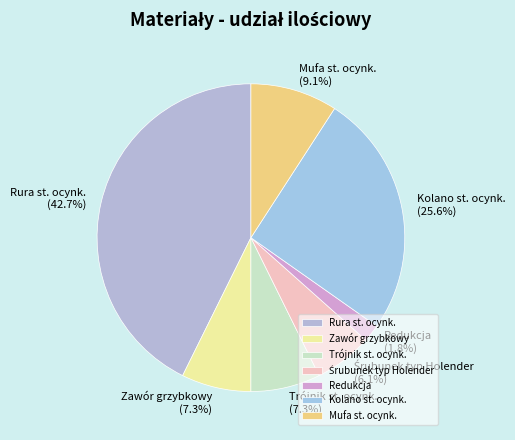

Combined, do Kolano st. ocynk. and Mufa st. ocynk. account for over 50%?

No